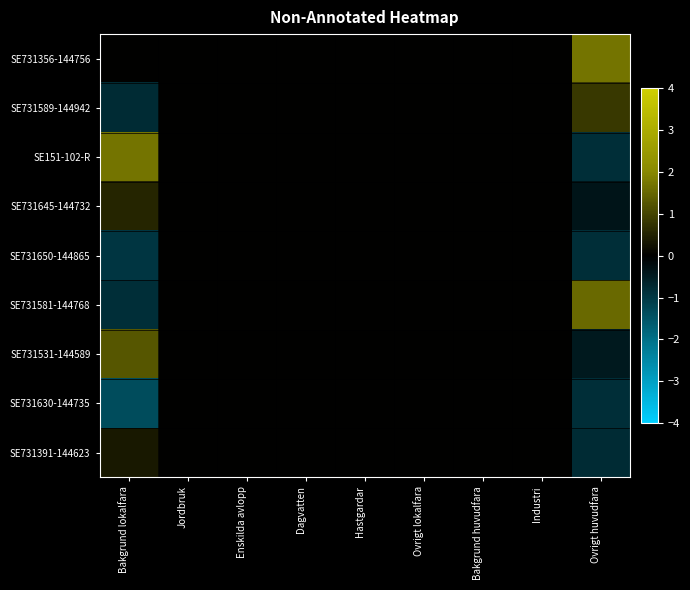

Which series has the largest total across all categories?

SE731356-144756